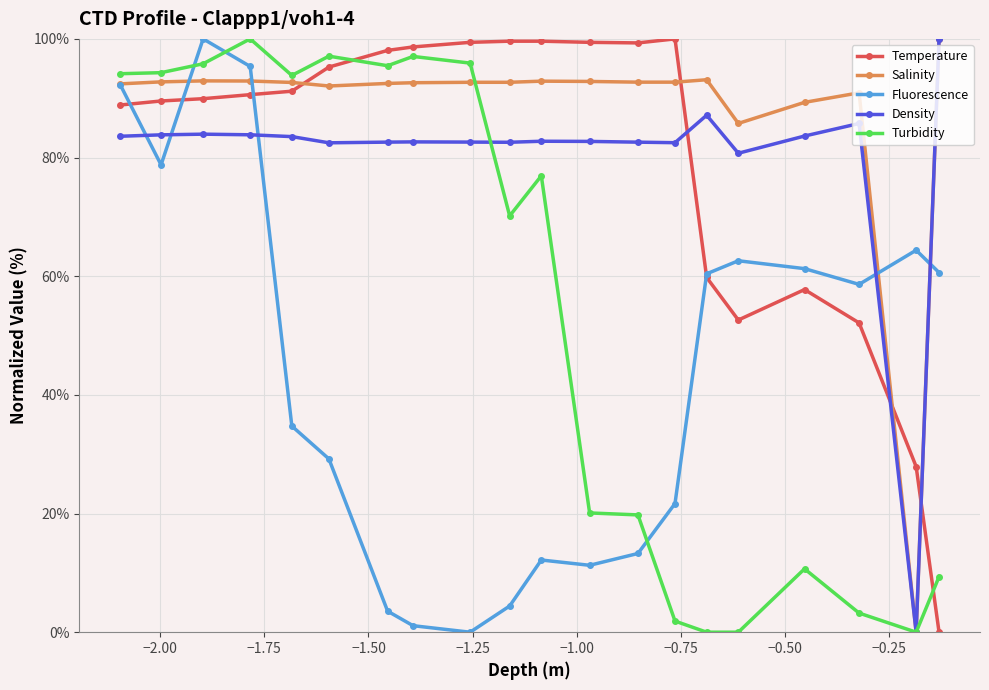

At how many categories does at least one series exceed 54?

20